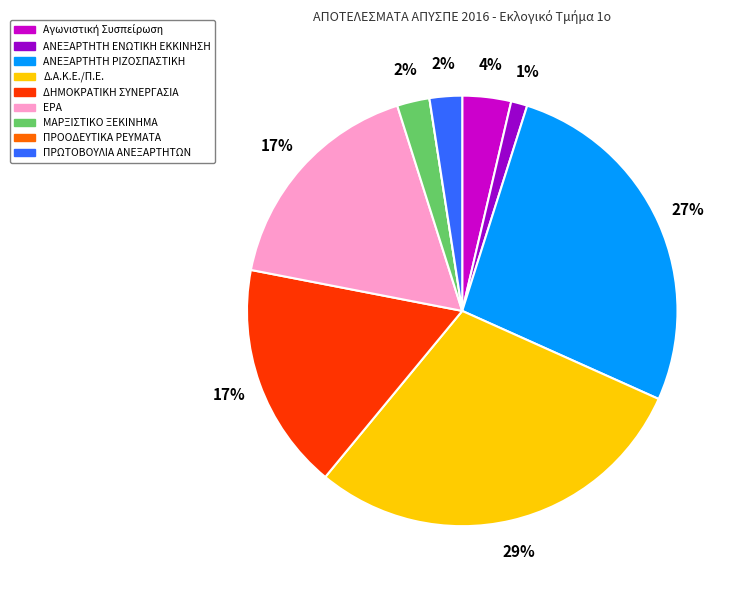

Which category has the biggest portion of the pie?

Δ.Α.Κ.Ε./Π.Ε.